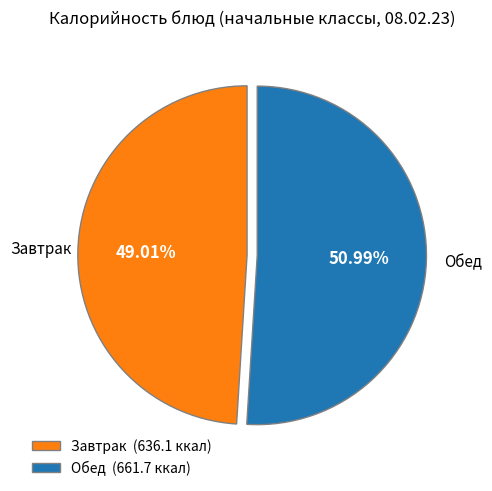

To the nearest percent, what is the average slice percentage?

50%